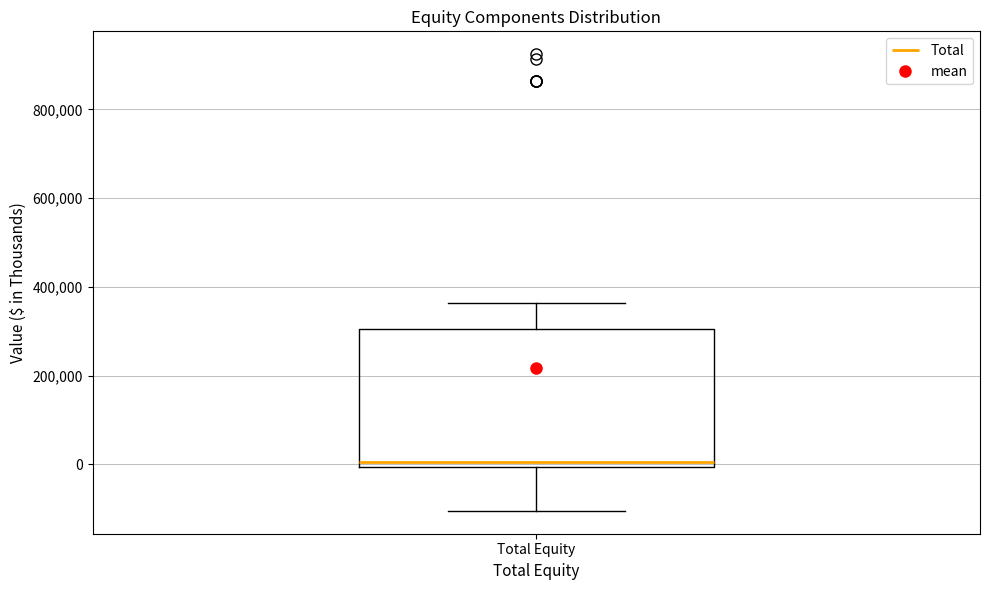

Where does the lower whisker of the box for Total Equity end on the y-axis? The values are not printed on the chart, so give them approximately, as read against the axis.

-100000